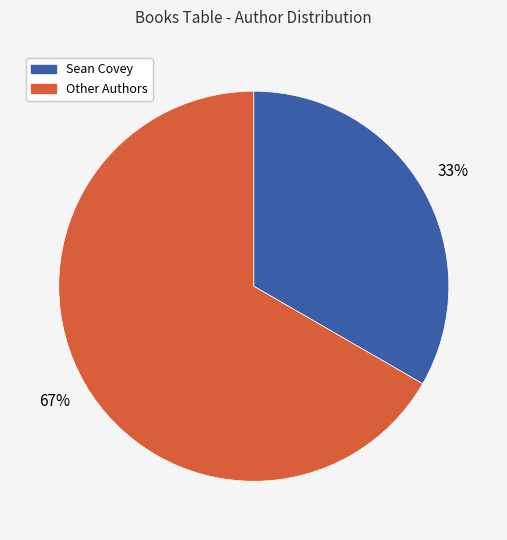

Is there a majority slice in this chart?

Yes